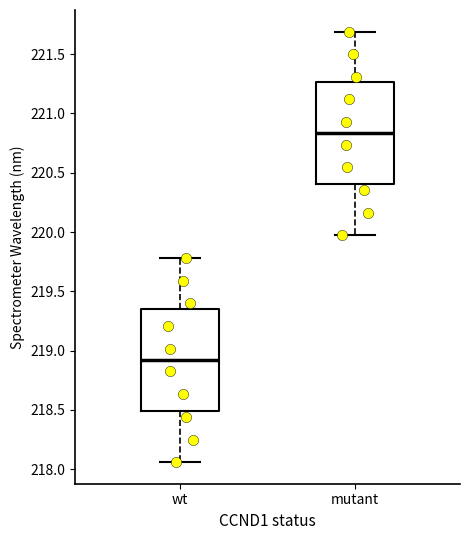

Reading left to right, read every box against the y-axis: the position of its median line, the range the box covers, and the ends of its whiskers. The values are not printed on the chart, so give them approximately, as read against the axis.

wt: median 218.90, box 218.50 to 219.35, whiskers 218.05 to 219.80
mutant: median 220.85, box 220.40 to 221.25, whiskers 219.95 to 221.70